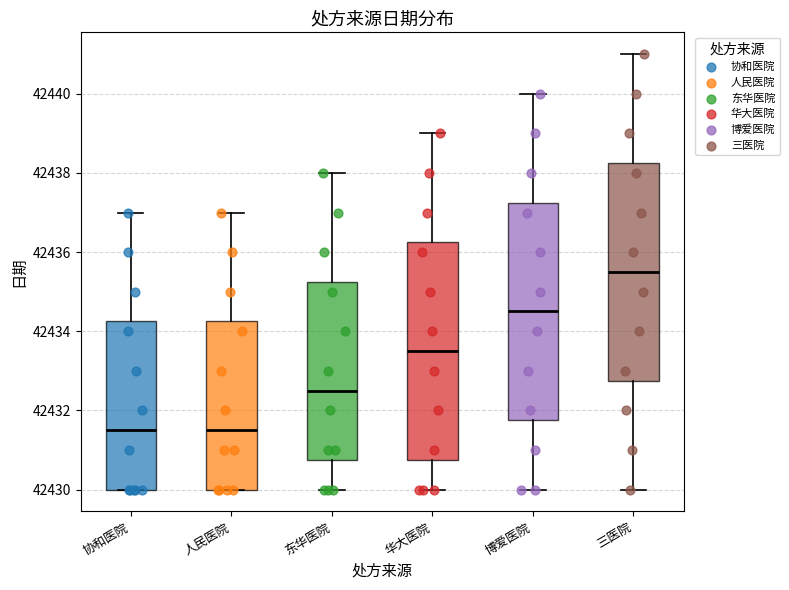

Which box has the highest median line?

三医院